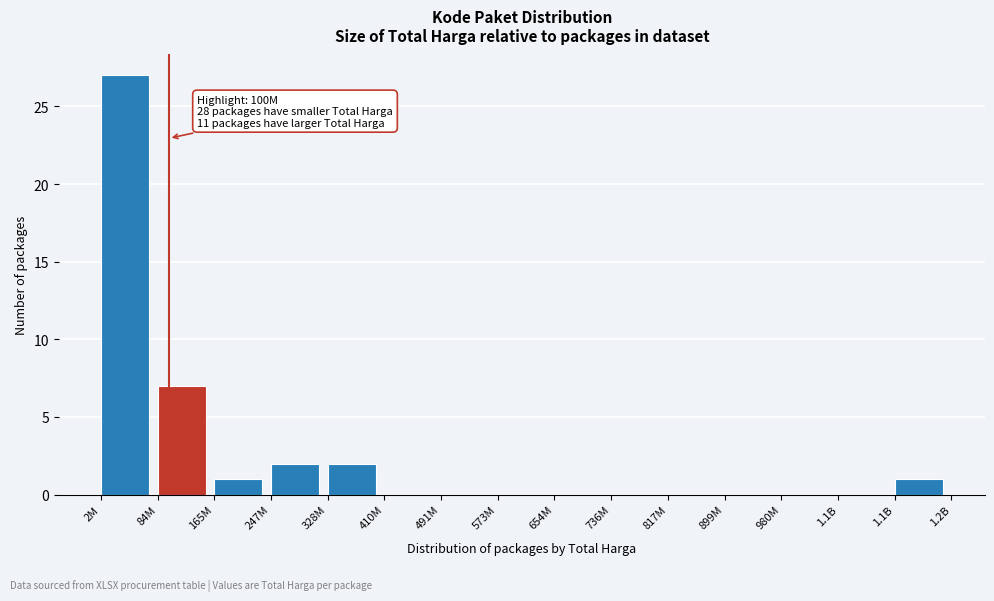

How many distinct data groups are displayed?

1